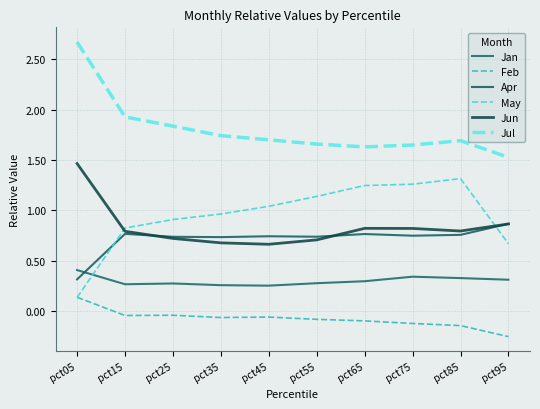

The value of Jul at pct15 is 1.9. True or false?

True